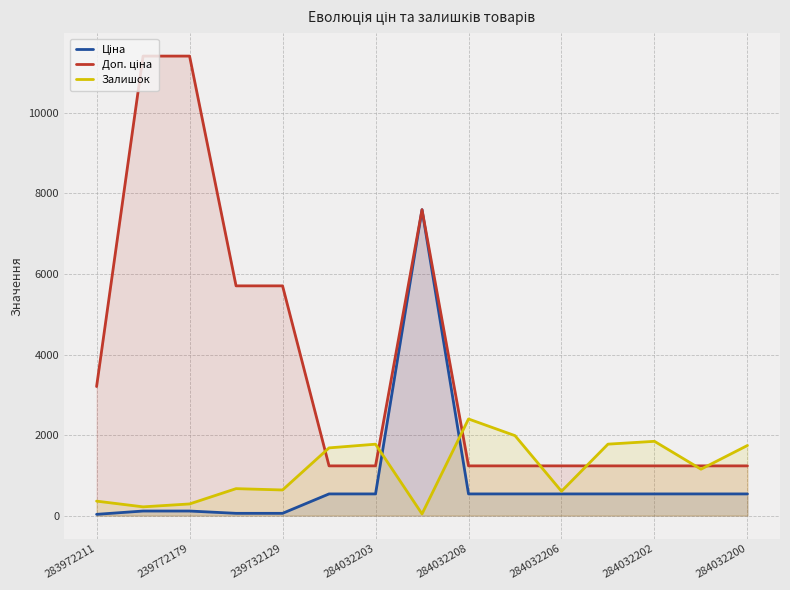

What is the greatest value displayed?

11410.0